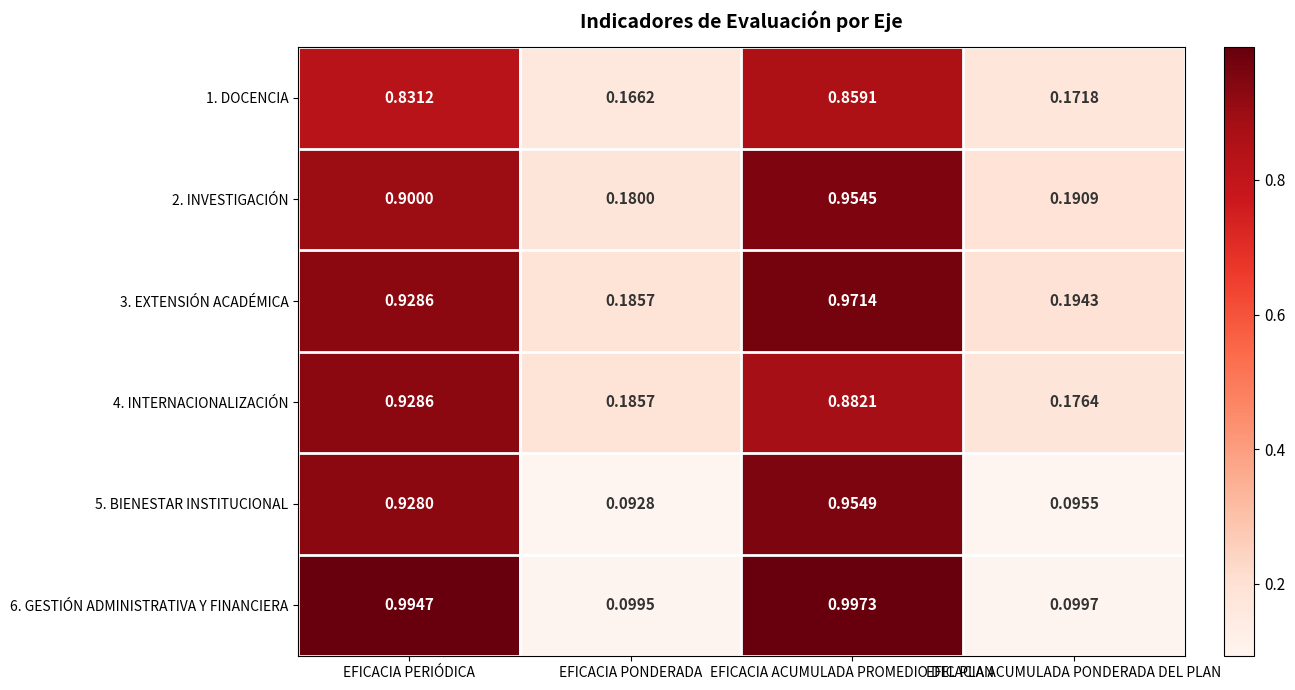

Where is 3. EXTENSIÓN ACADÉMICA nearest to the value 0?

EFICACIA PONDERADA